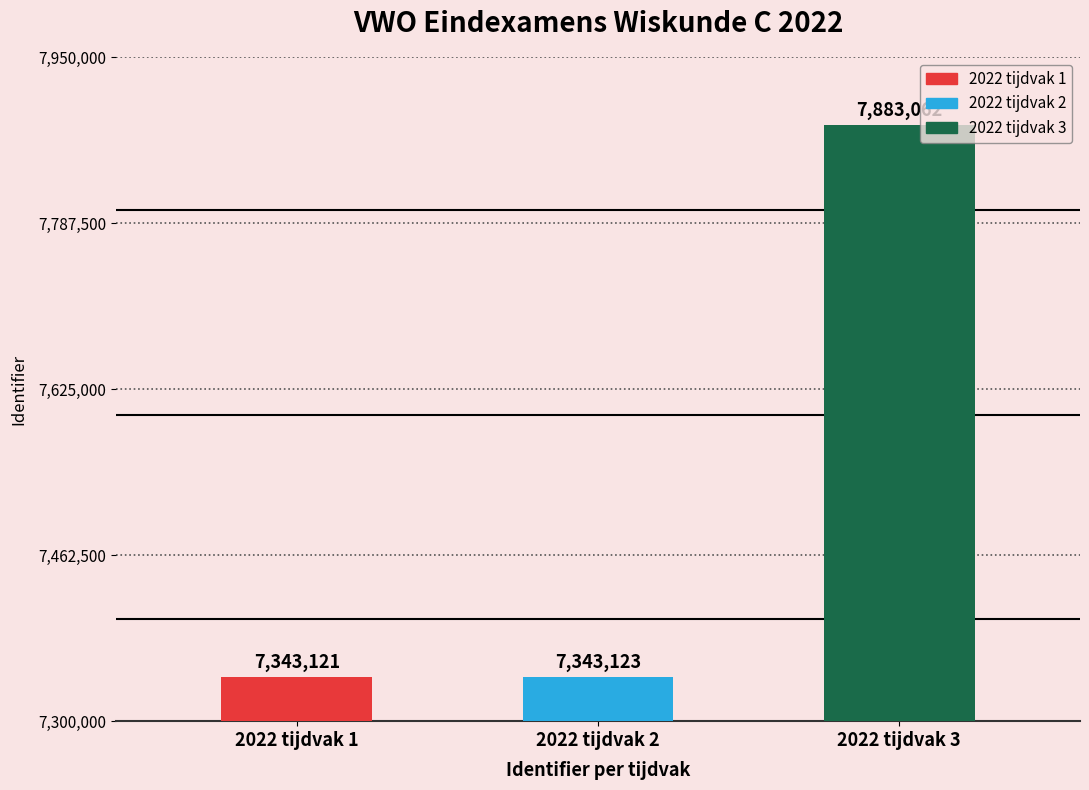

What is the maximum value shown in the chart?

7883062